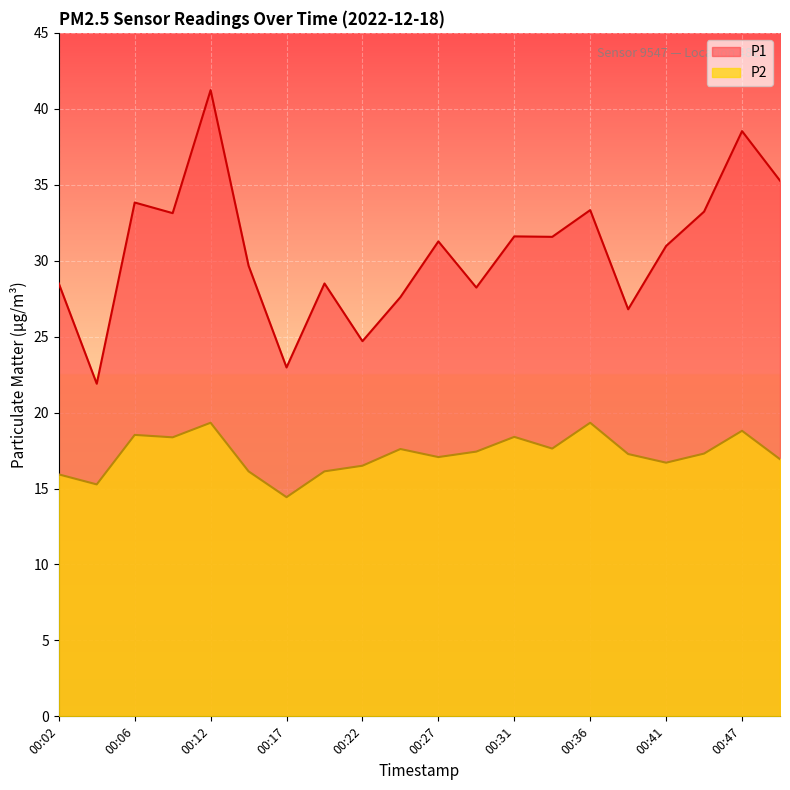

Between 00:31 and 00:44, which series saw the biggest shift?

P1